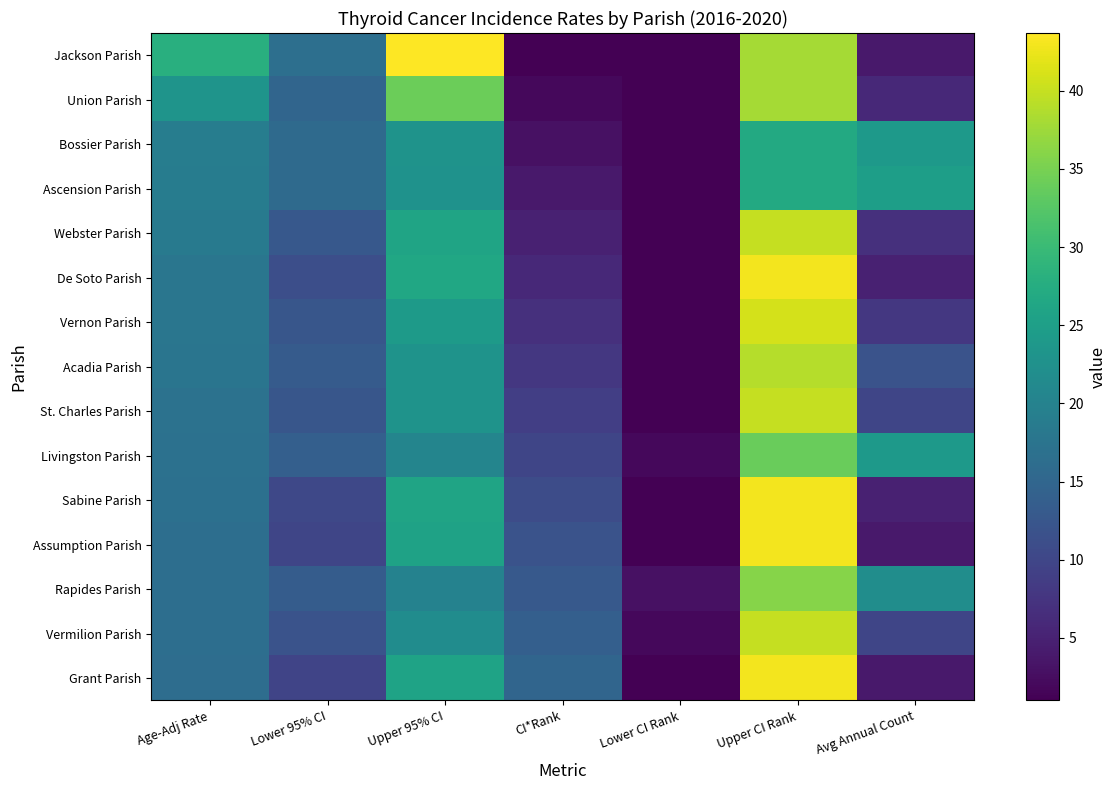

What is the difference between the maximum and second lowest values in the Livingston Parish series?

24.0